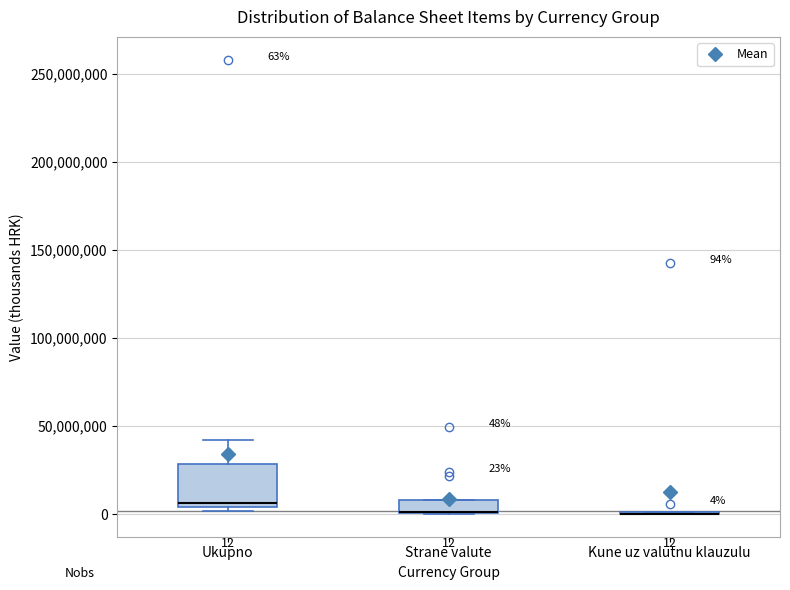

Which box is the tallest, from its lower edge to its upper edge?

Ukupno